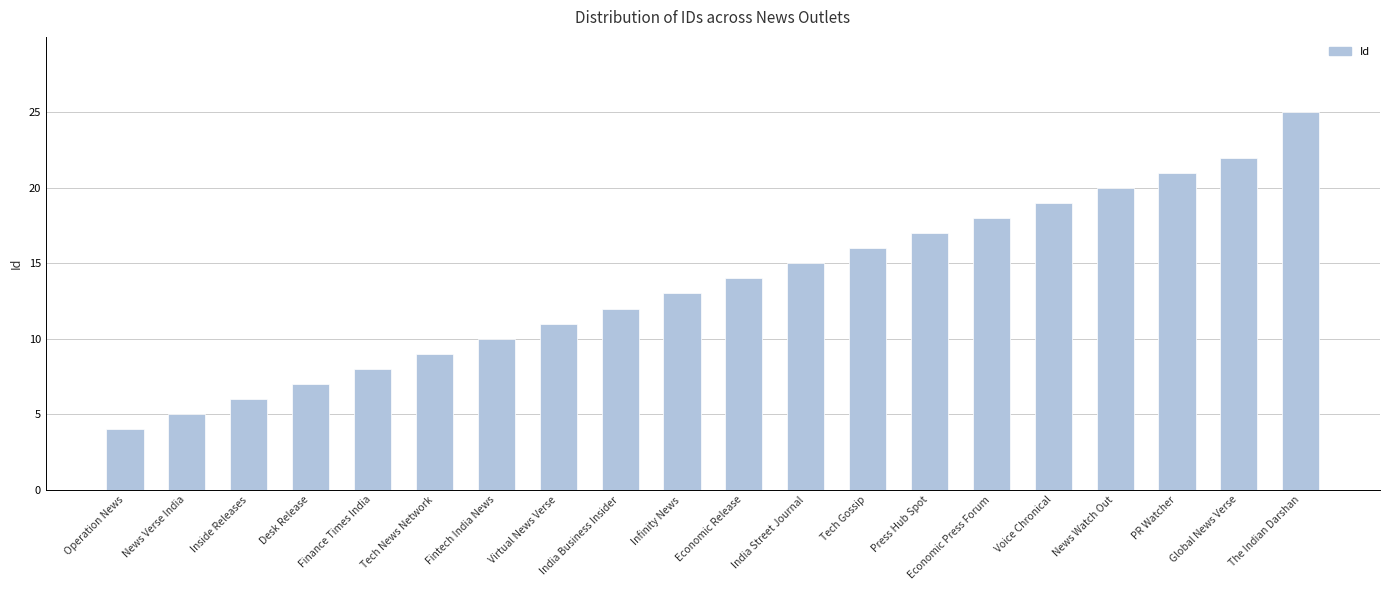

At which label is the value closest to 14?

Economic Release